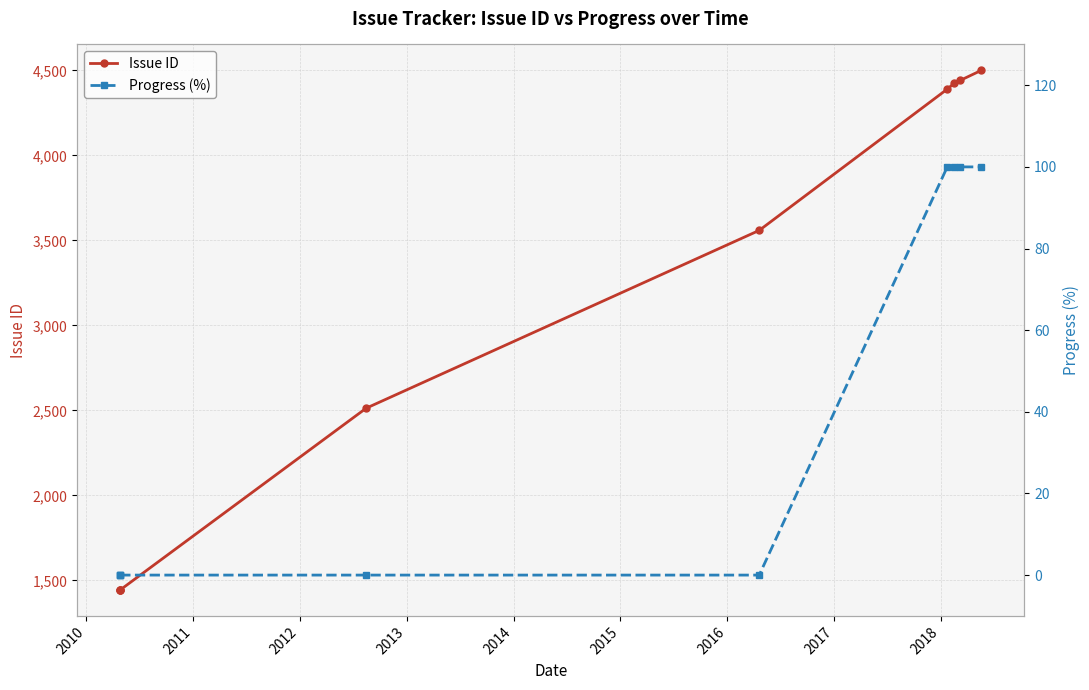

The value of Issue ID at 2010 is 754. True or false?

False